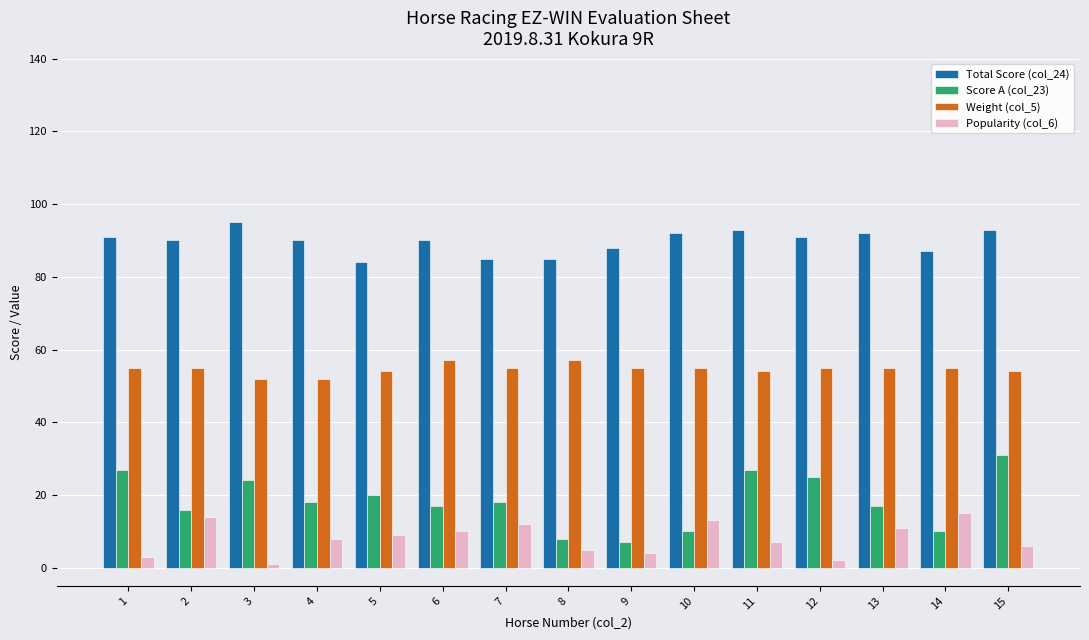

What is the sum of all Total Score (col_24) values?

1346